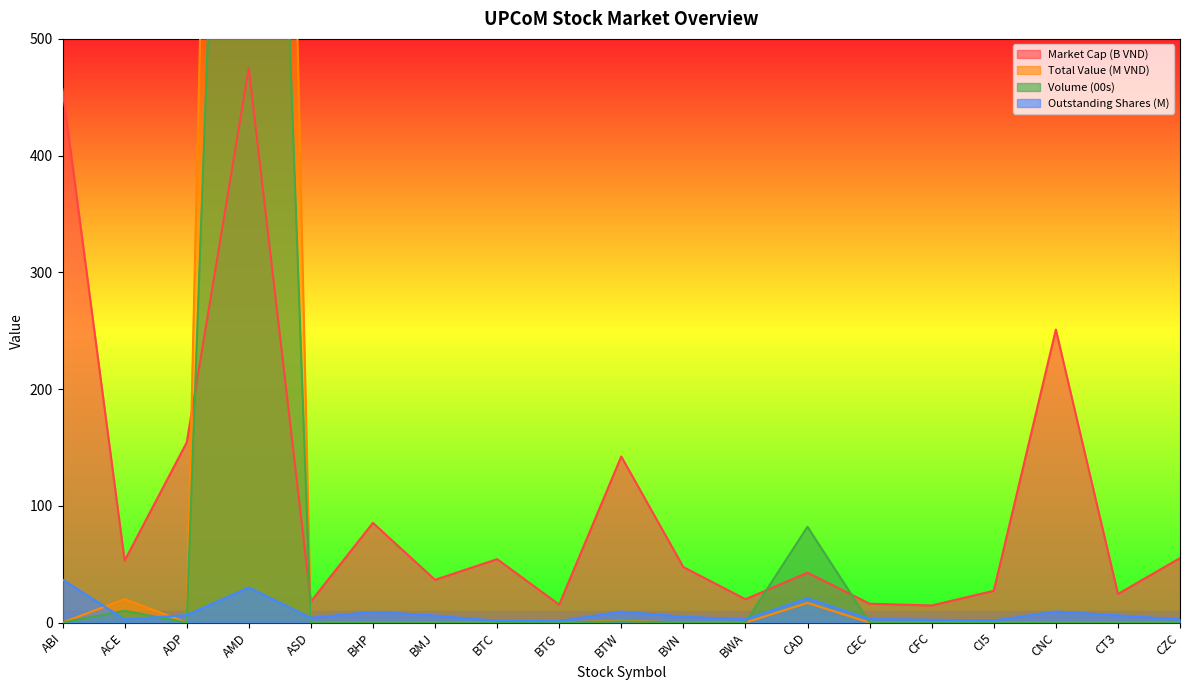

How many interior local valleys does the Volume (00s) series have?

1